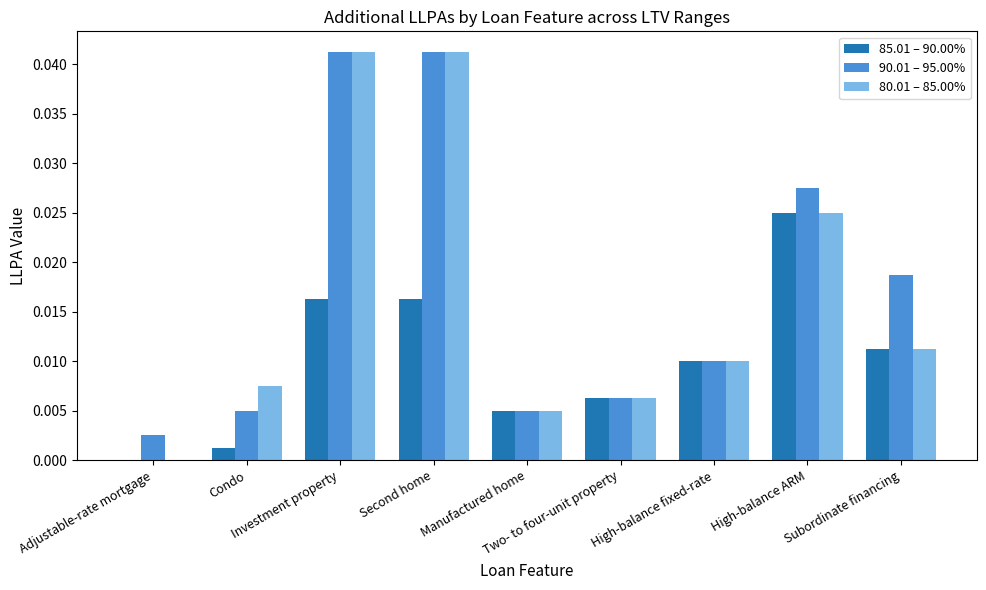

Rank the series at Investment property from lowest to highest value.

85.01 – 90.00%, 90.01 – 95.00%, 80.01 – 85.00%